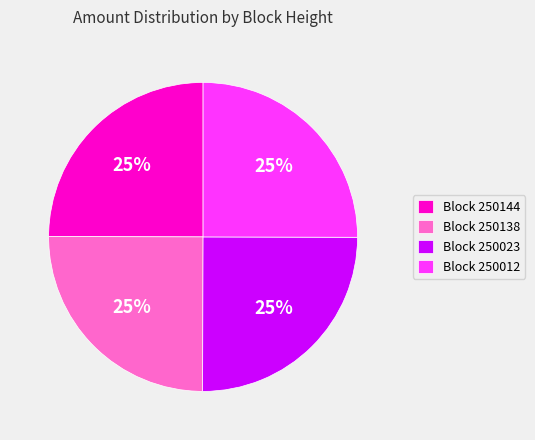

What percentage is the Block 250012 slice, to the nearest percent?

25%